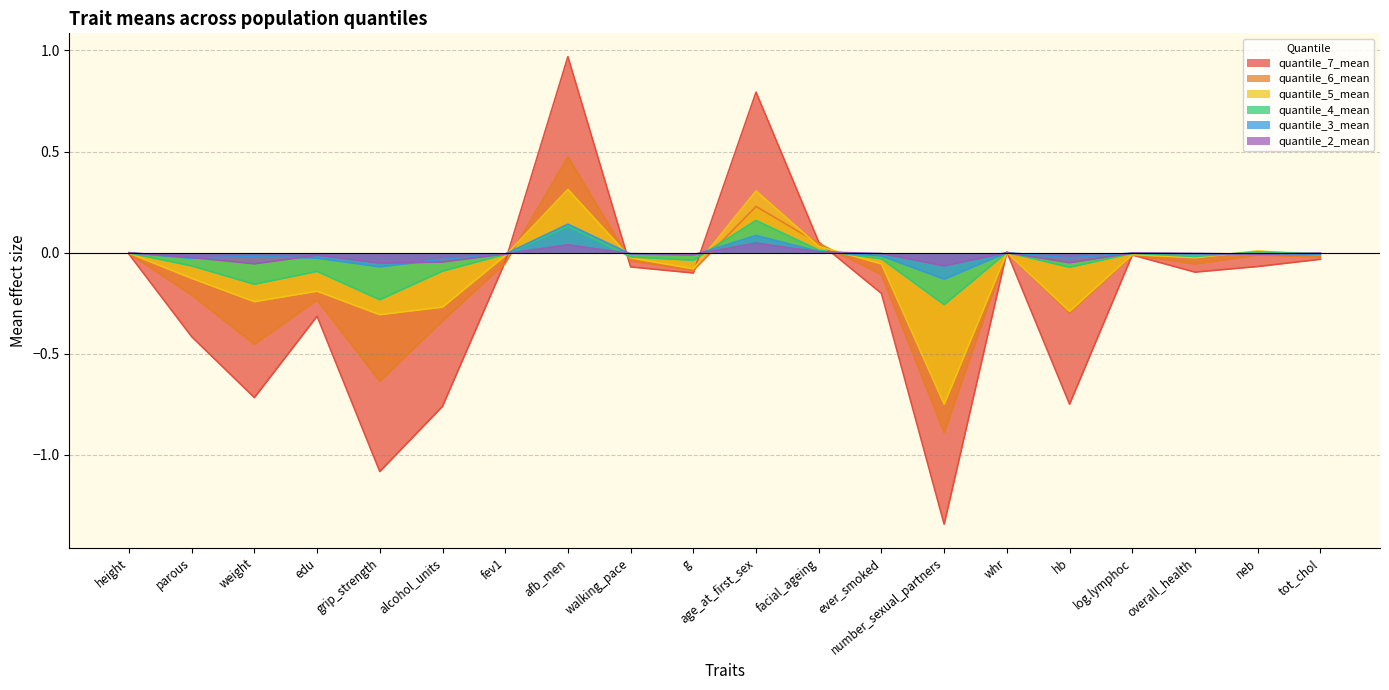

How many intersections are there between quantile_2_mean and quantile_3_mean?

12